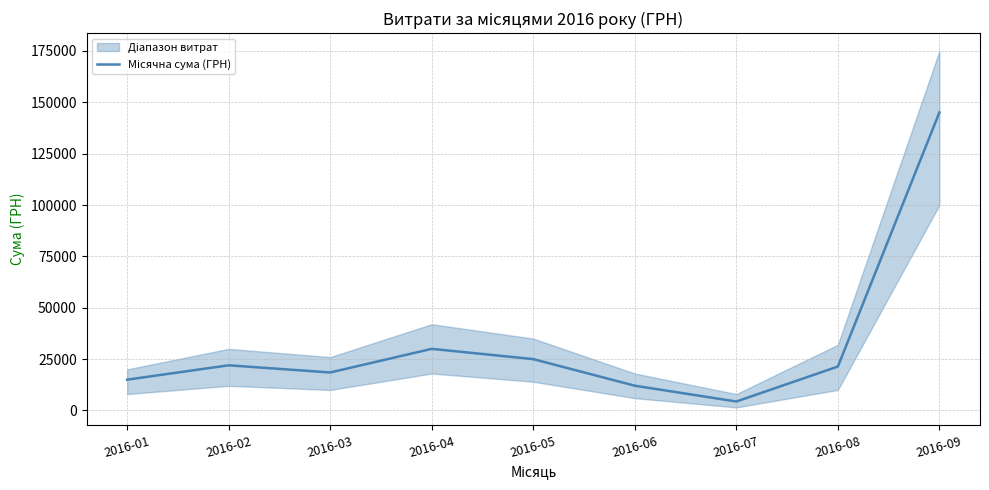

How many lines are shown in the chart?

1